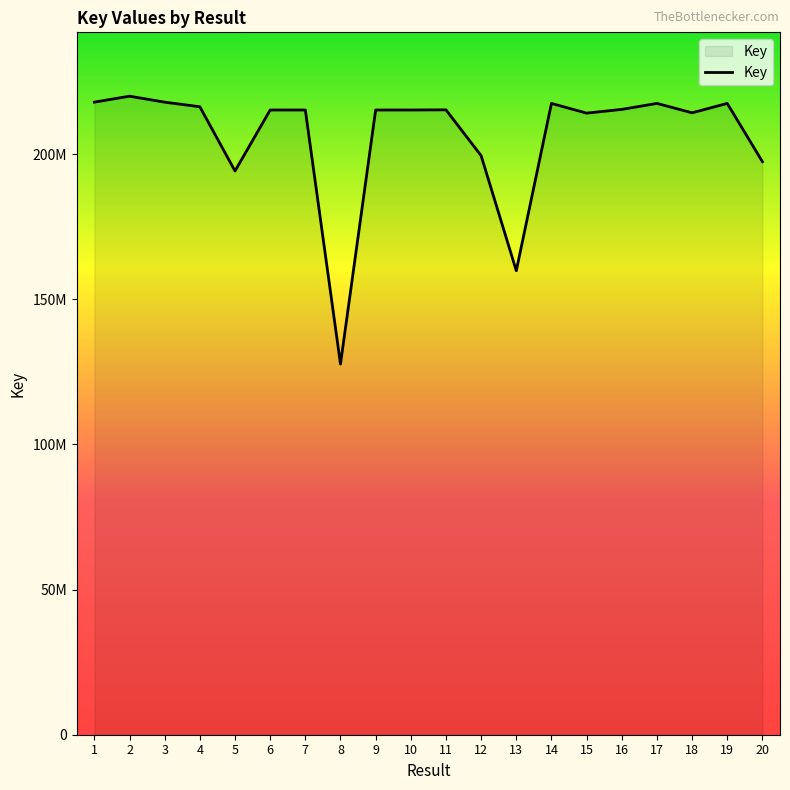

Does the chart display data point markers on the line(s)?

No